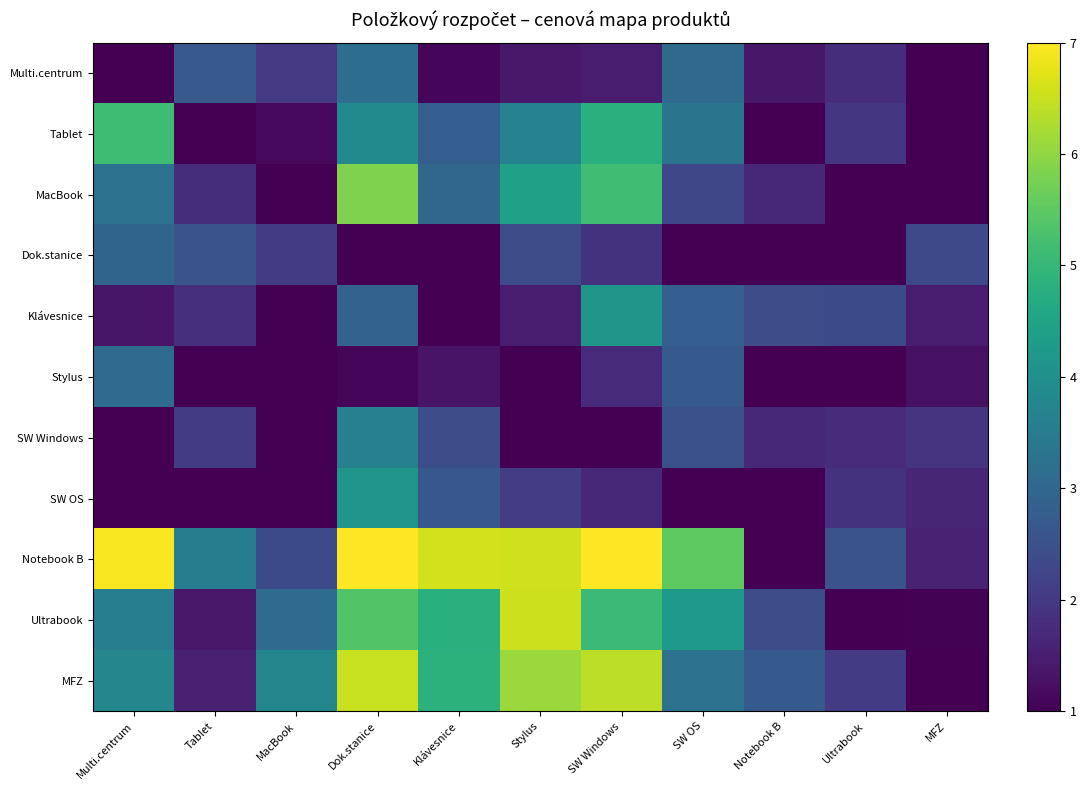

Which has a higher value, MFZ or Notebook B?

Notebook B